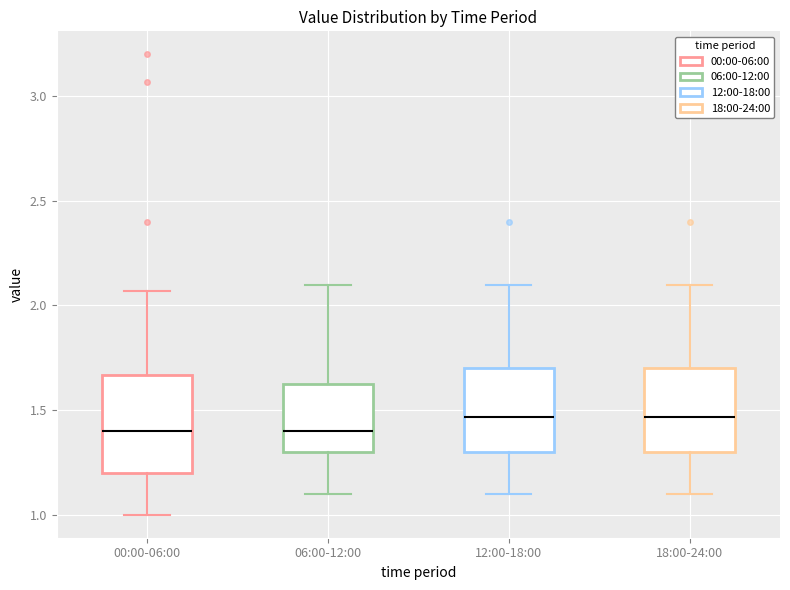

Where does the upper whisker of the box for 00:00-06:00 end on the y-axis? The values are not printed on the chart, so give them approximately, as read against the axis.

2.05